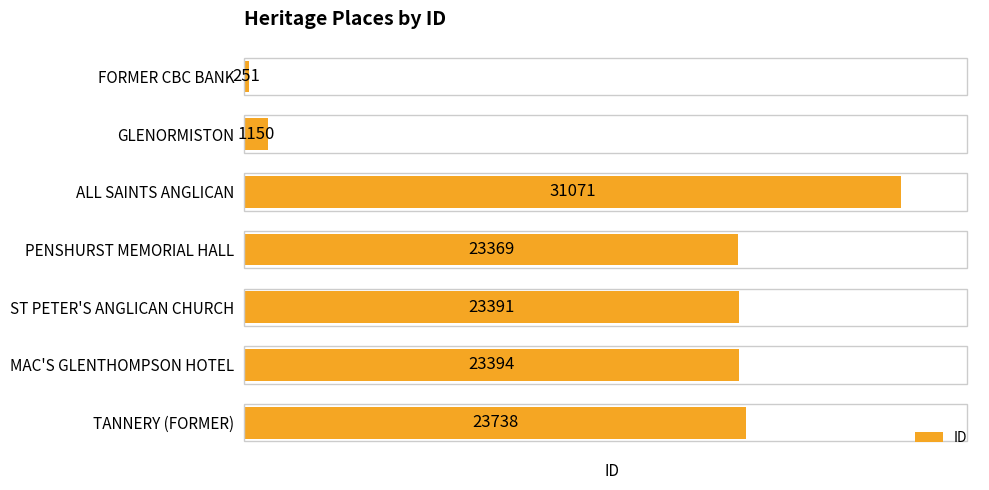

What is the greatest value displayed?

31071